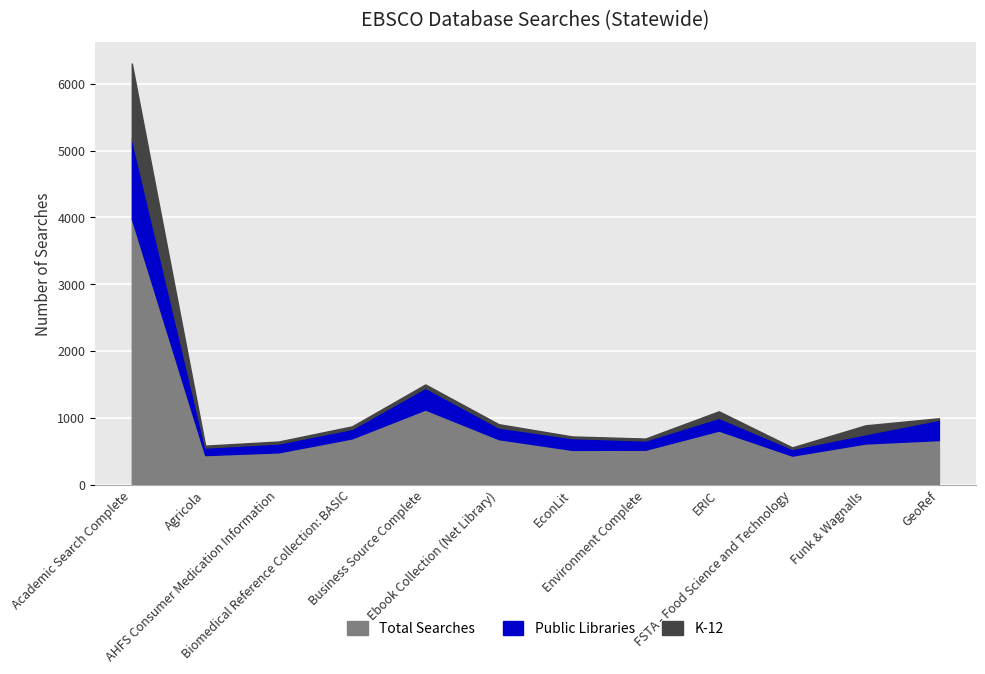

At which label is Total Searches closest to 2209?

Business Source Complete